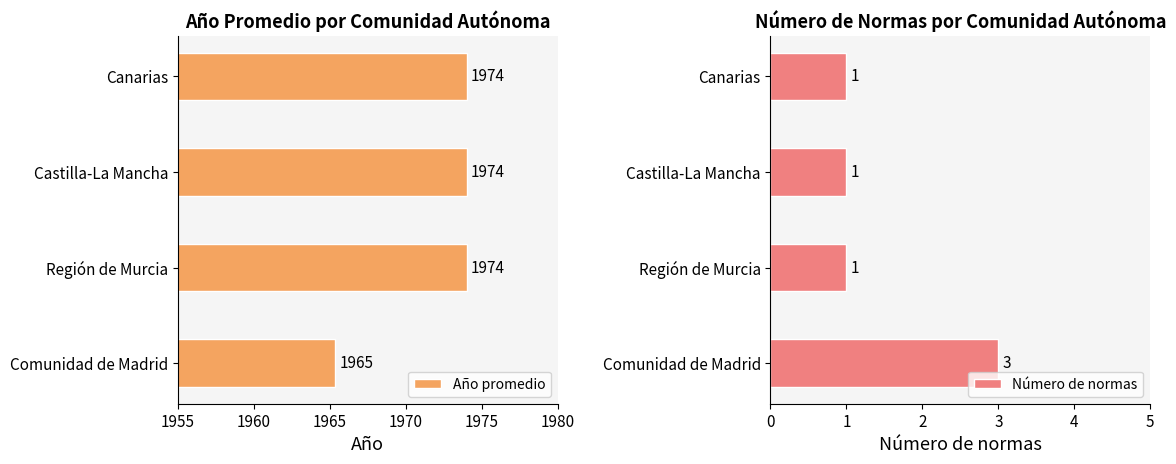

Reading left to right, transcribe all the data shown in this chart.

Año promedio: 1965.3	1974.0	1974.0	1974.0
Número de normas: 3.0	1.0	1.0	1.0